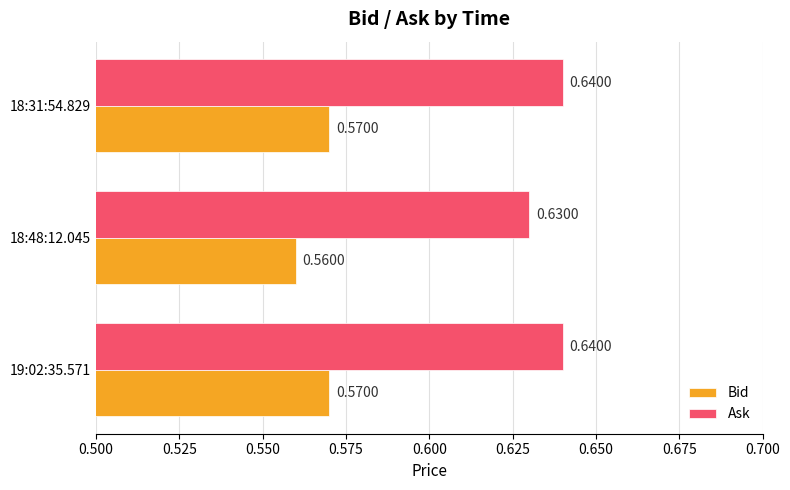

Count the Bid values in the range 0 to 1.

3